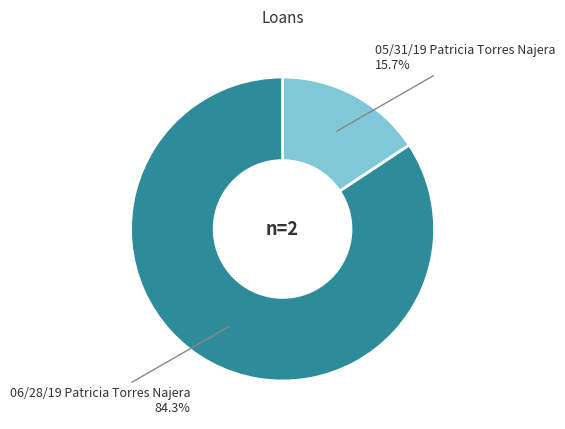

Between 06/28/19 Patricia Torres Najera and 05/31/19 Patricia Torres Najera, which is larger?

06/28/19 Patricia Torres Najera